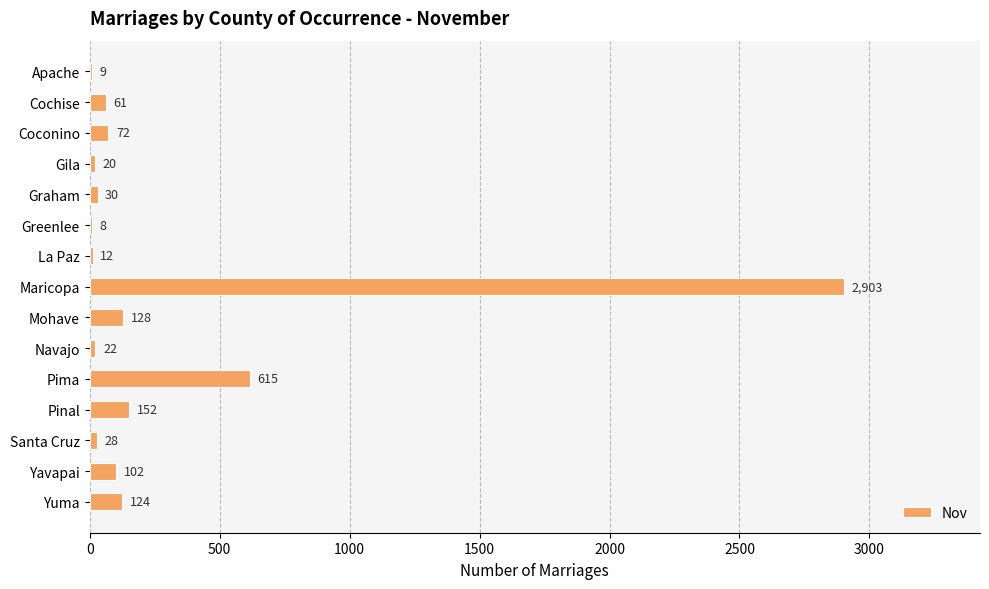

What is the sum of all values?

4286